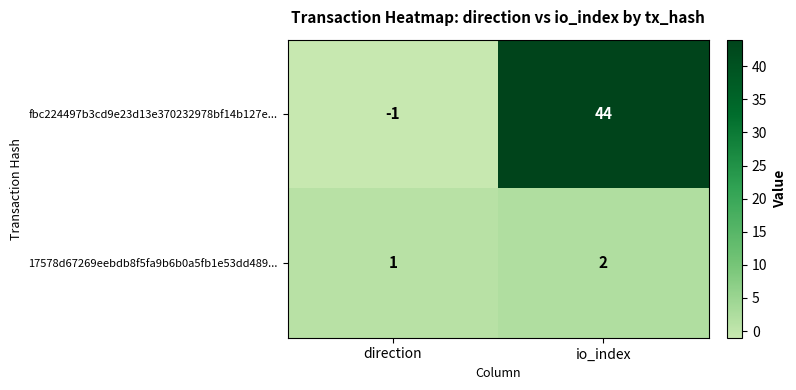

What is the average value of the fbc224497b3cd9e23d13e370232978bf14b127e... series?

22